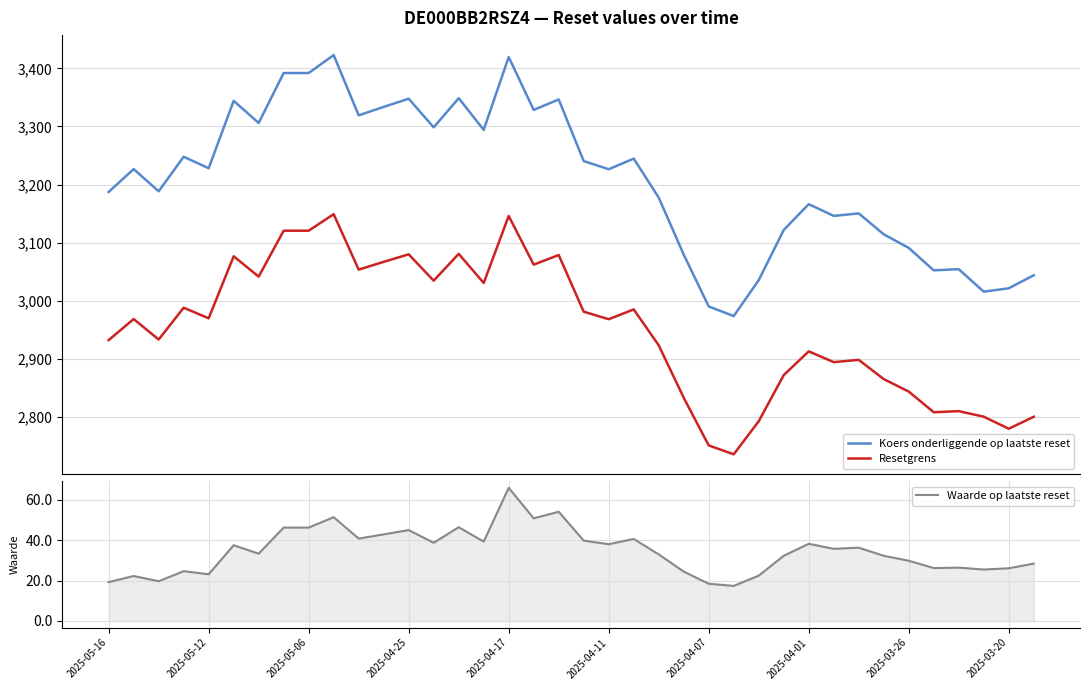

What is the minimum value for Resetgrens?

2735.7